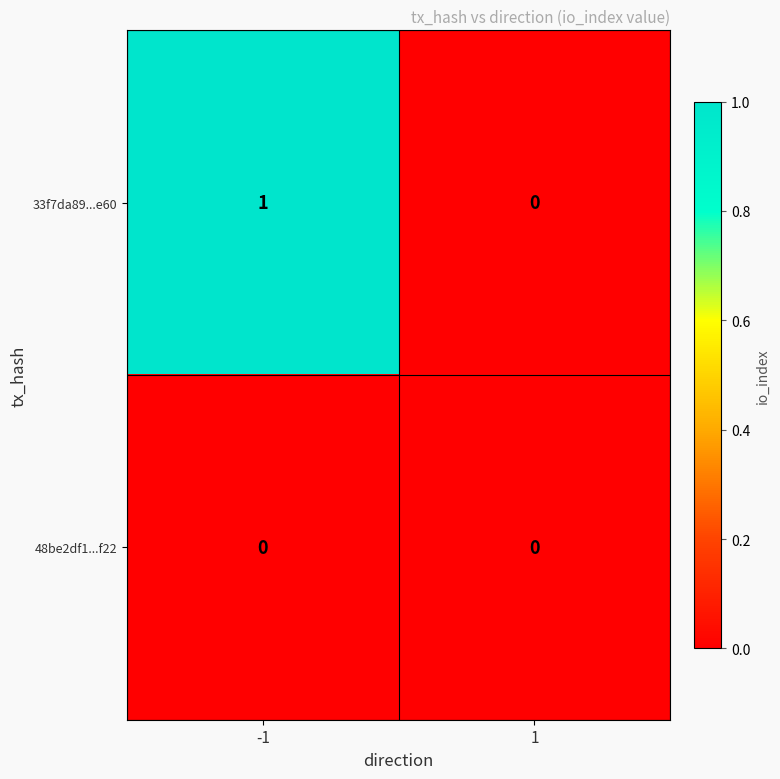

Reading right to left, list all the values displayed in this chart.

33f7da89...e60: 0	1
48be2df1...f22: 0	0